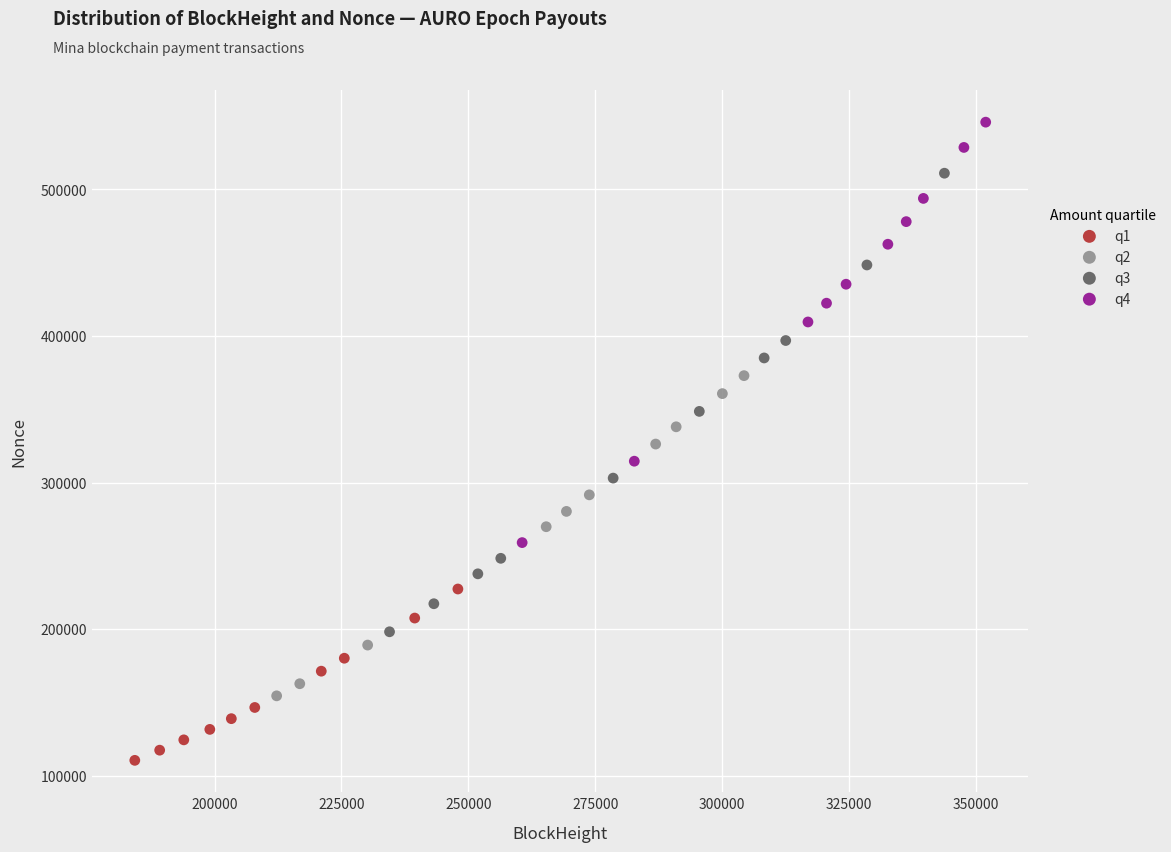

Which series reaches the maximum Y coordinate?

q4